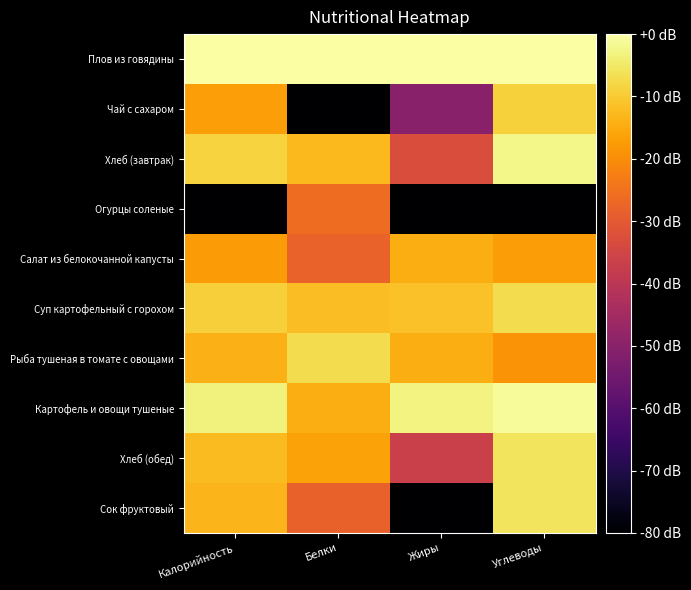

Between Калорийность and Белки, which is larger?

Калорийность